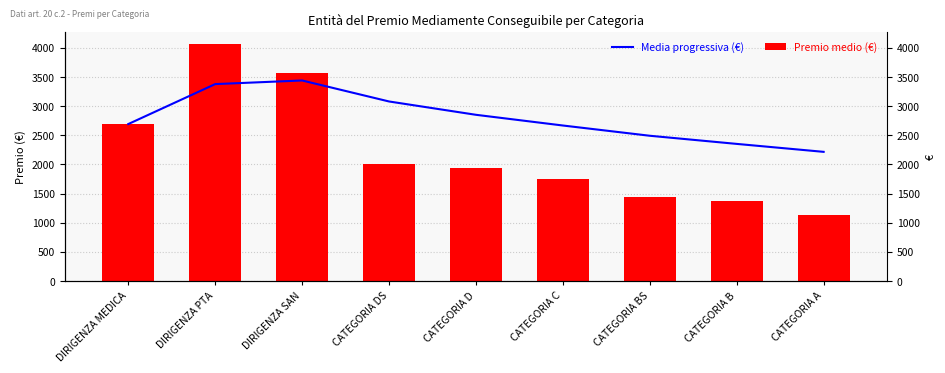

What position from the left is CATEGORIA B?

8